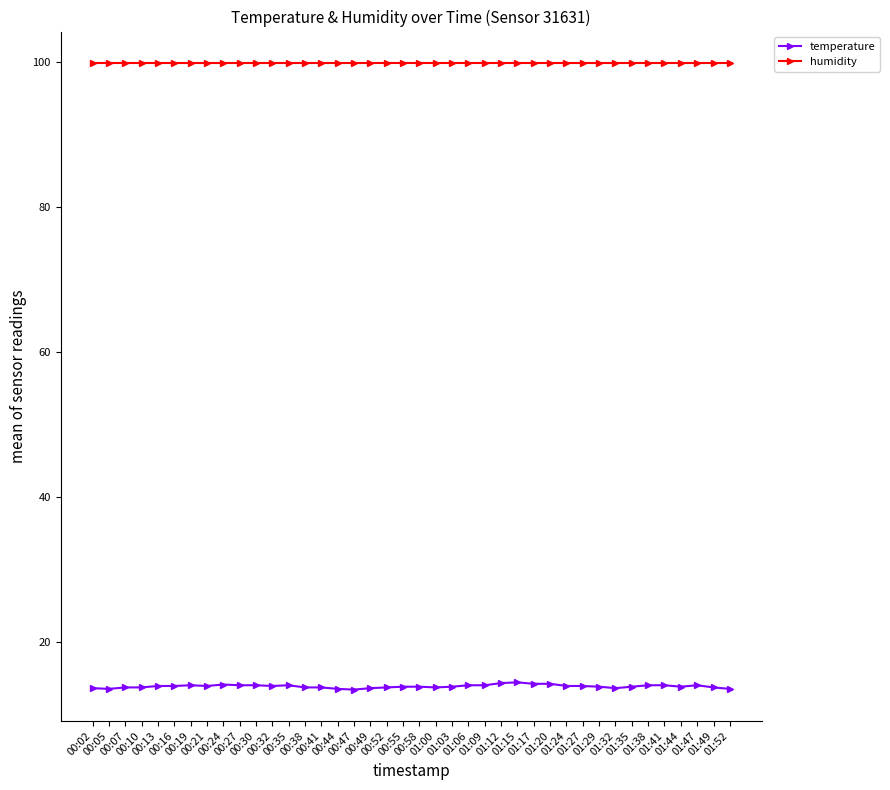

How many data points does each series have?

40